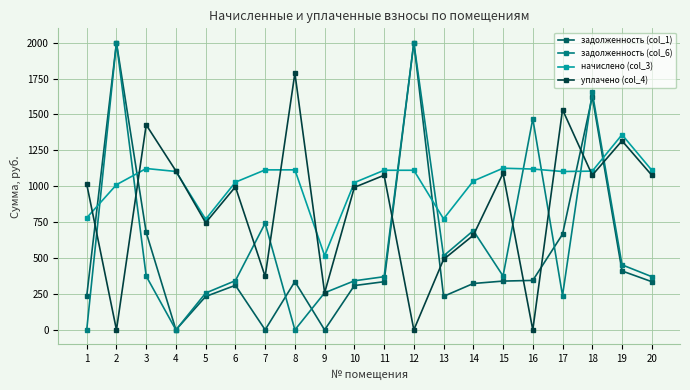

True or false: задолженность (col_1) has more than 0 interior local peaks.

True